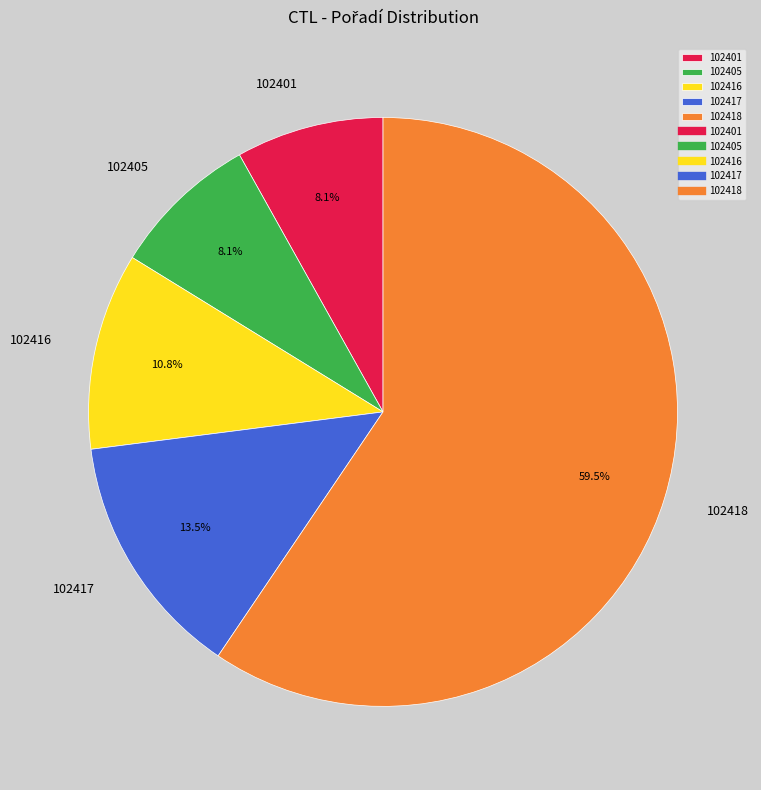

Combined, what portion of the pie is 102418 and 102401?

67.6%